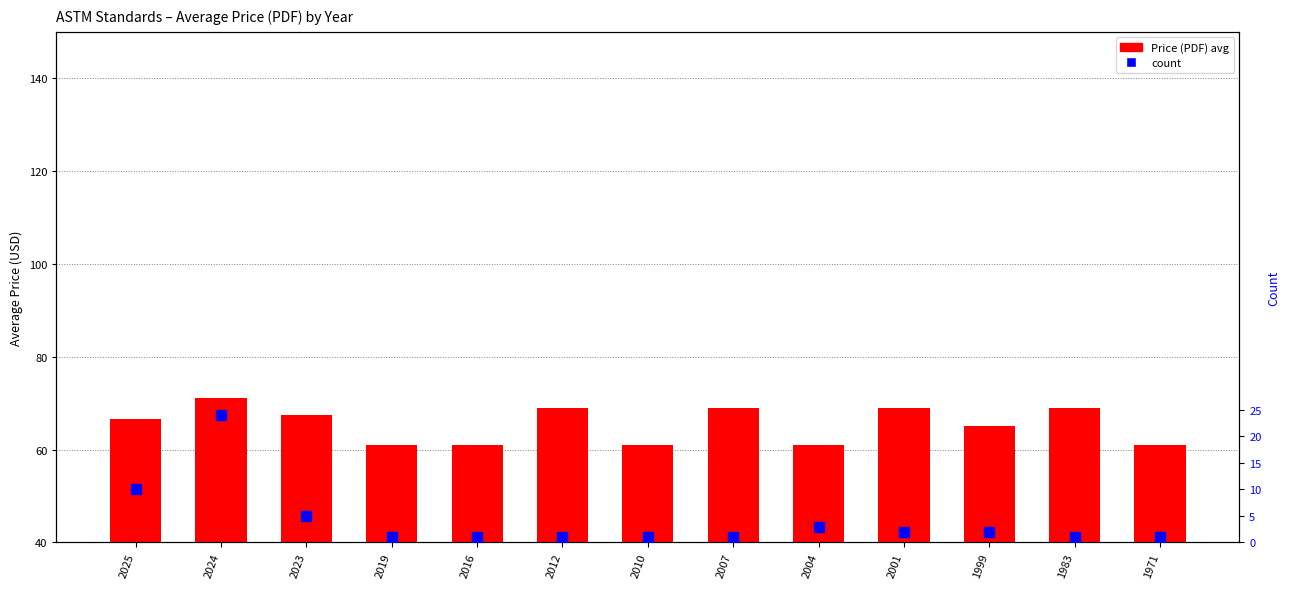

What is the value of the Price (PDF) bar at the 10th from the left?

69.0